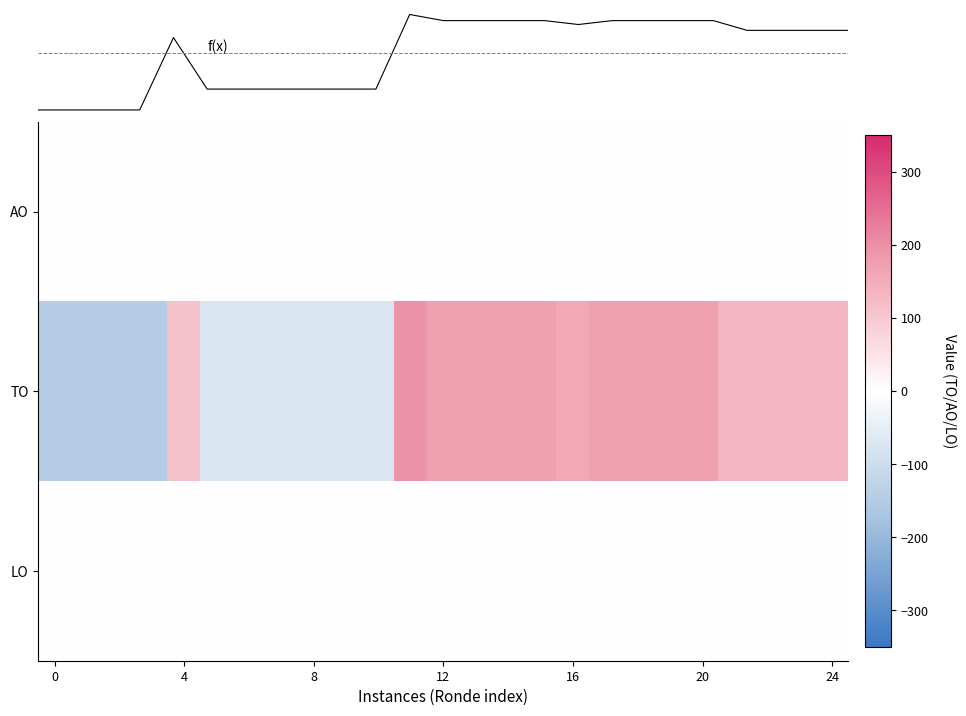

How many values in the f(x) series are below 136?

11